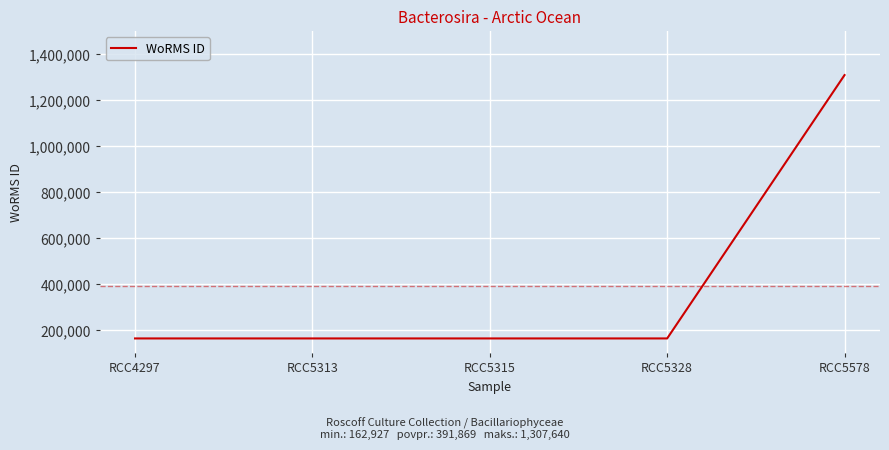

True or false: the data shows 162927 at RCC4297.

True